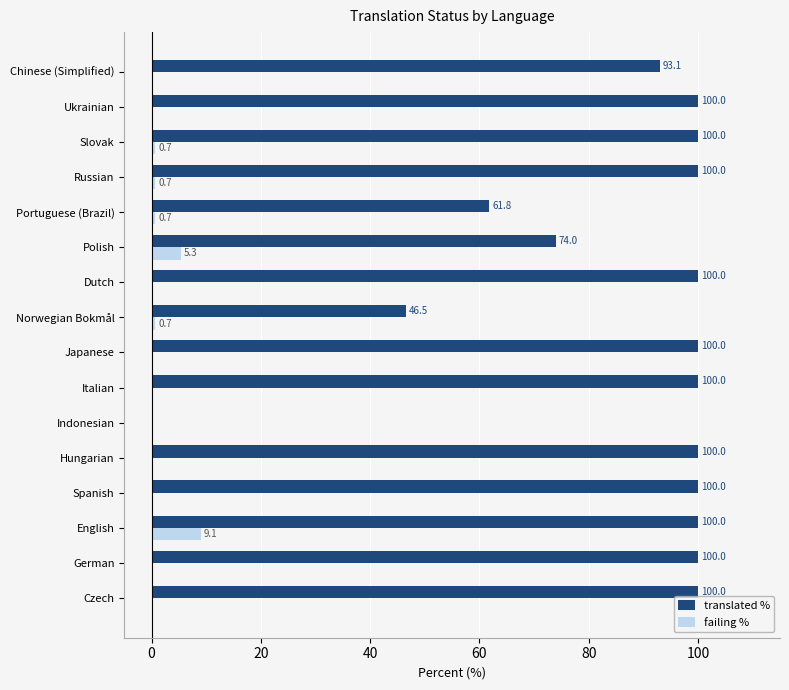

The translated % series shows 100.0 at Hungarian. True or false?

True